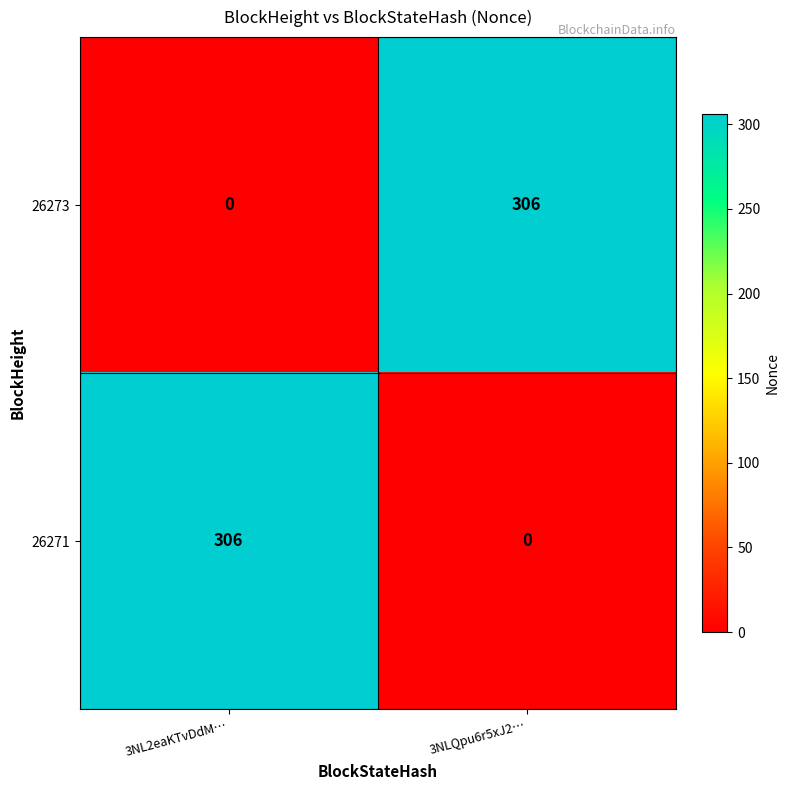

Reading left to right, list all the values displayed in this chart.

26273: 3NL2eaKTvDdM…=0	3NLQpu6r5xJ2…=306
26271: 3NL2eaKTvDdM…=306	3NLQpu6r5xJ2…=0